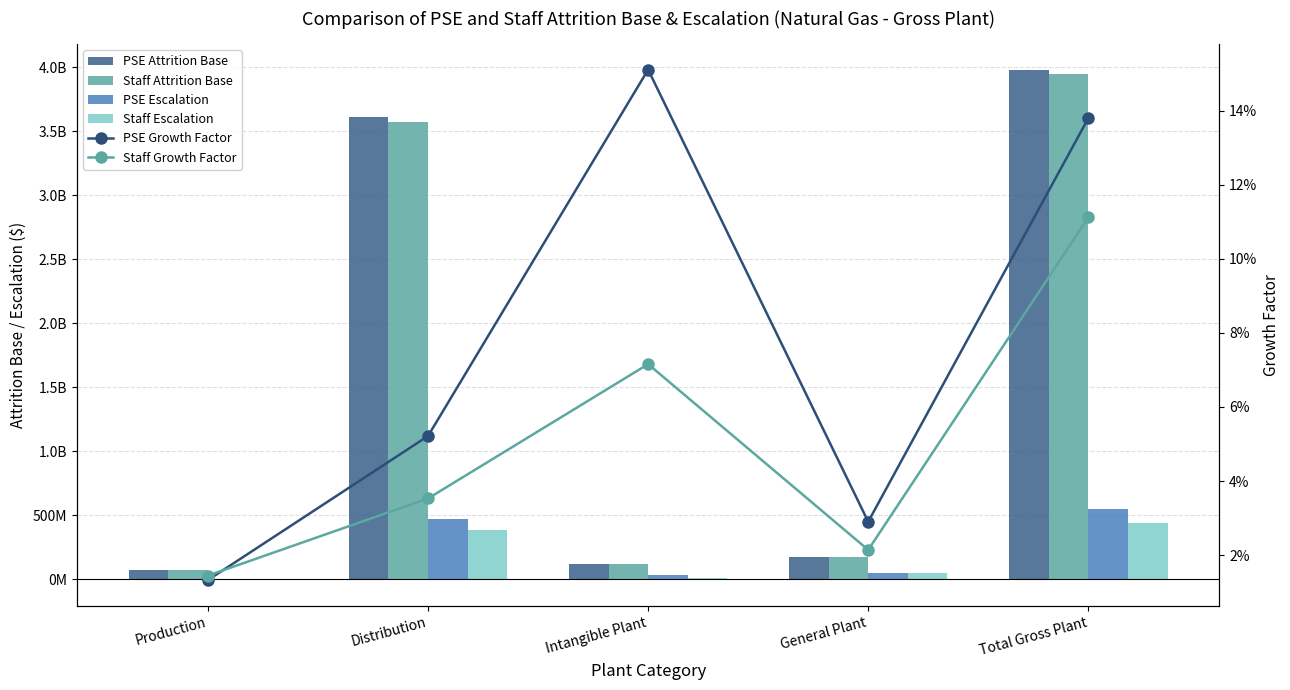

Where is PSE Attrition Base nearest to the value 2029748117?

Distribution